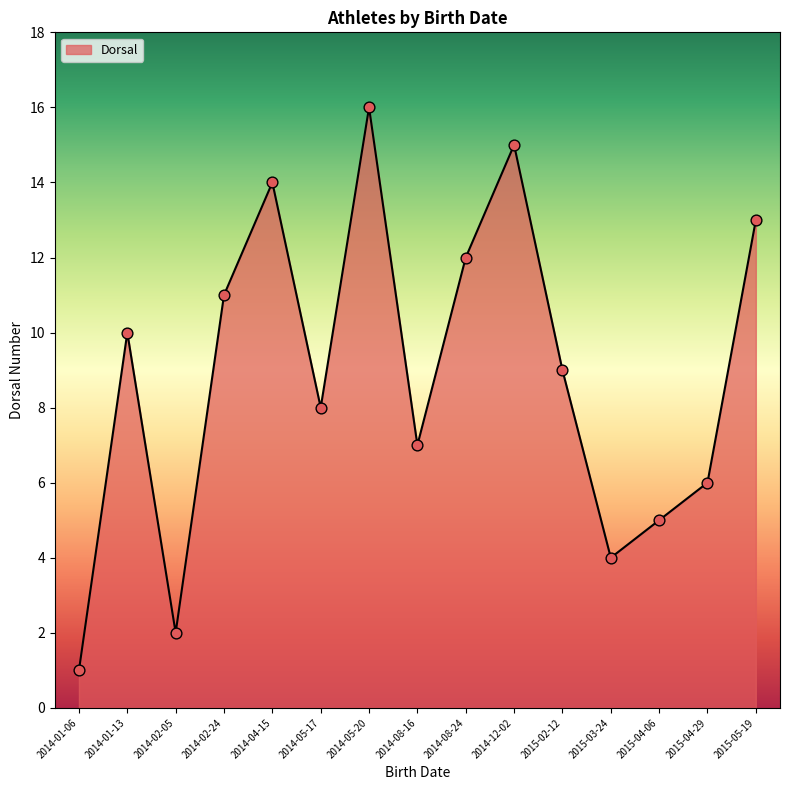

What is the change in value from 2014-01-13 to 2014-05-20?

+6